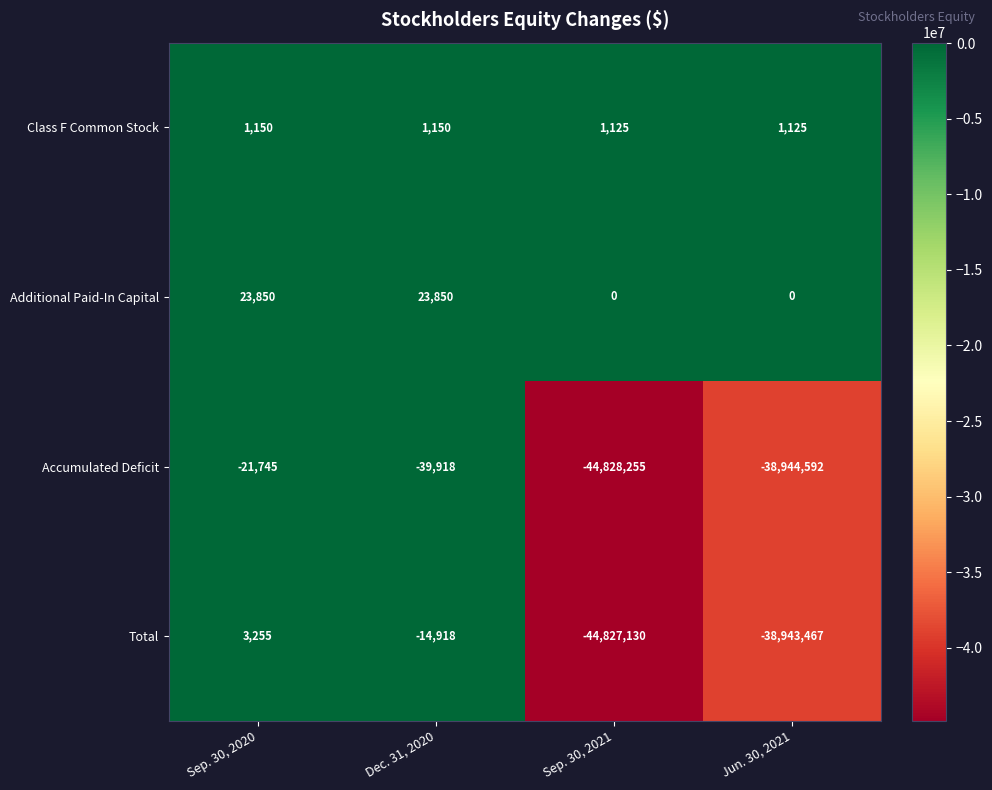

What is the sum of all Class F Common Stock values?

4550